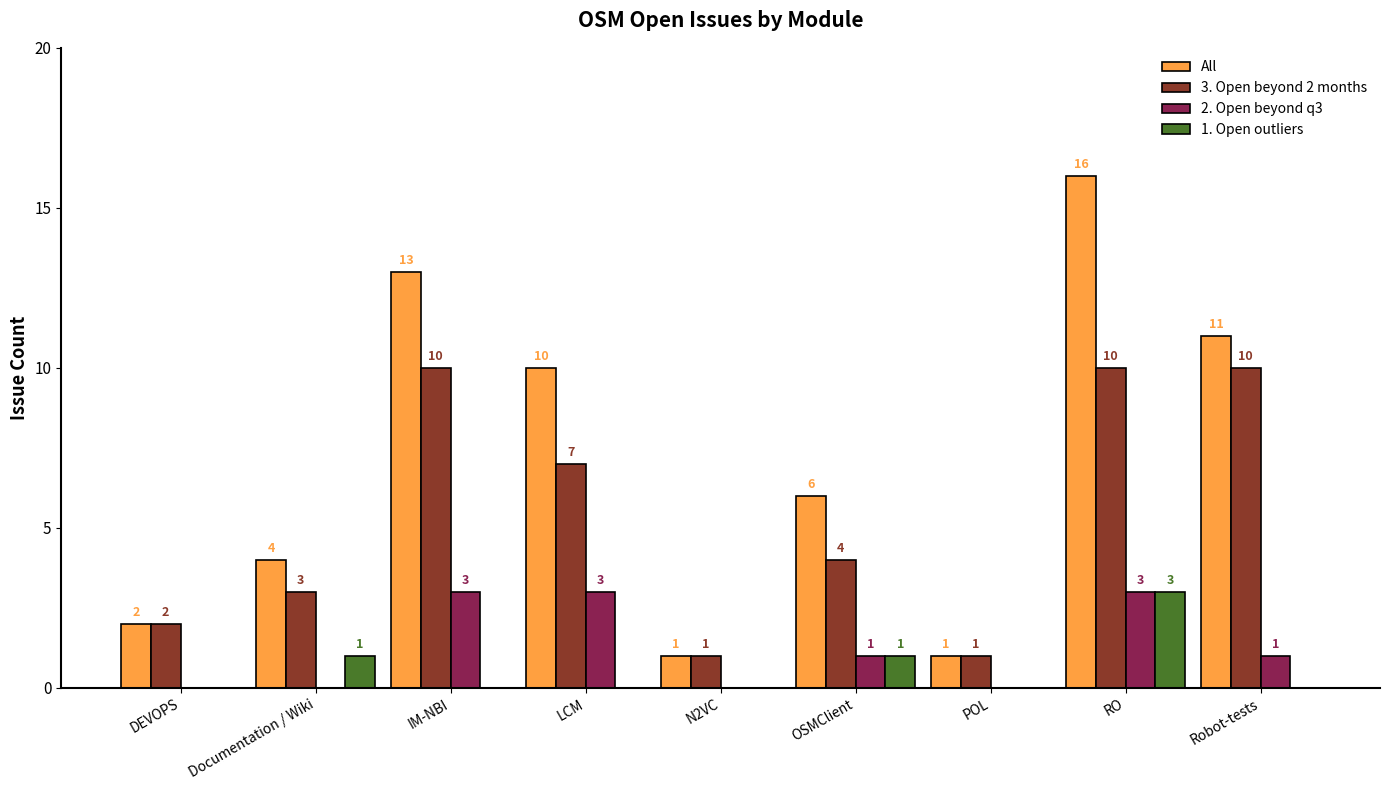

Read the All value at Robot-tests.

11